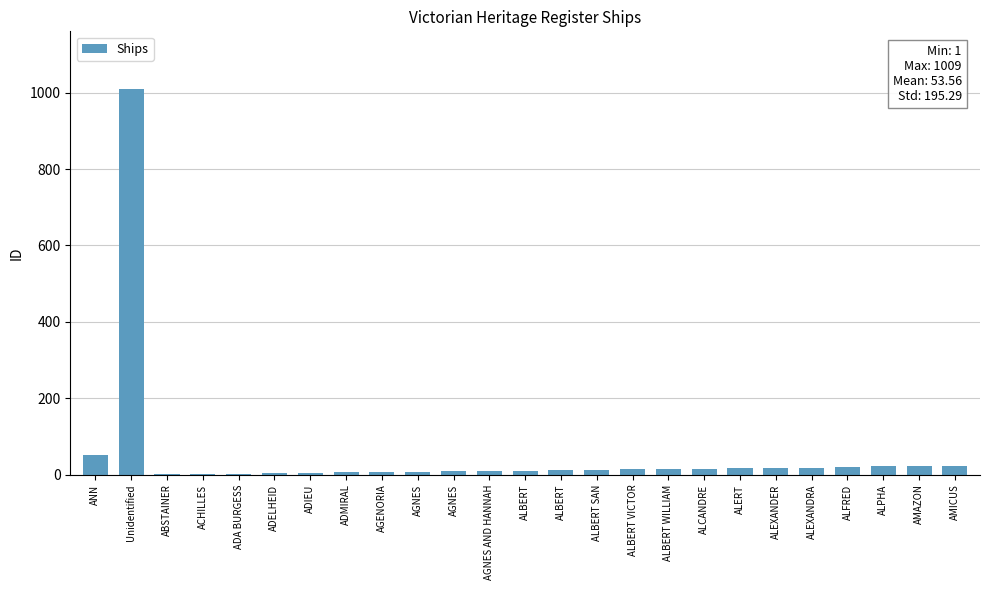

What is the difference between the maximum and second lowest values?

1007